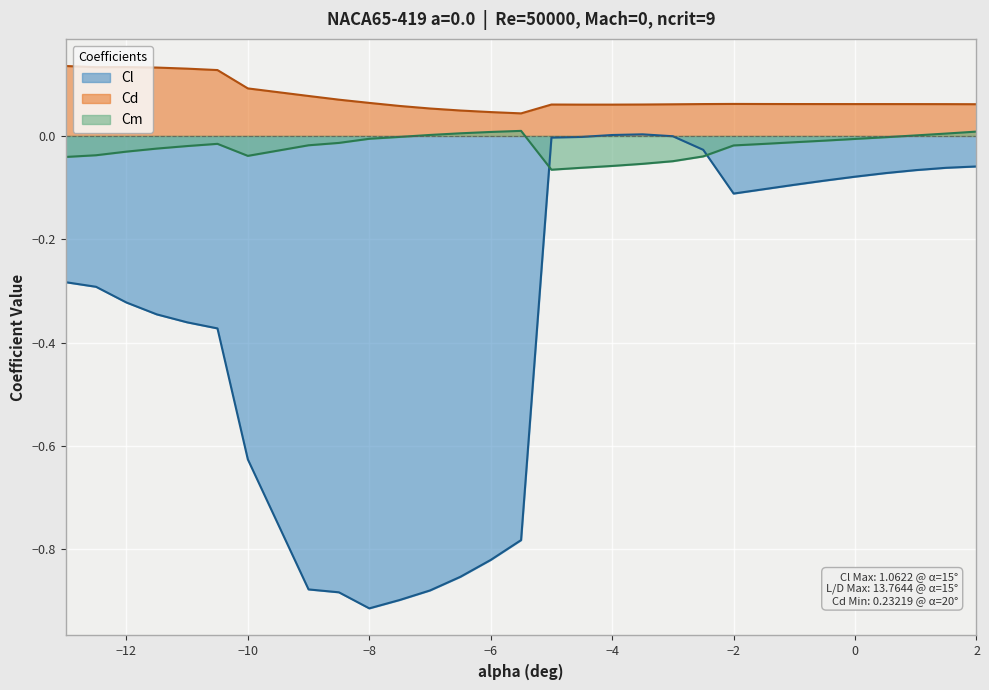

List the series in order of their overall mean, lowest first.

Cl, Cm, Cd